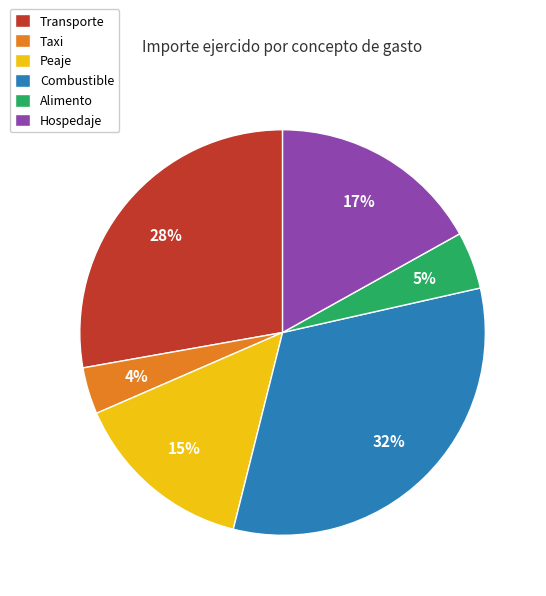

Is the sum of Alimento and Taxi greater than half?

No